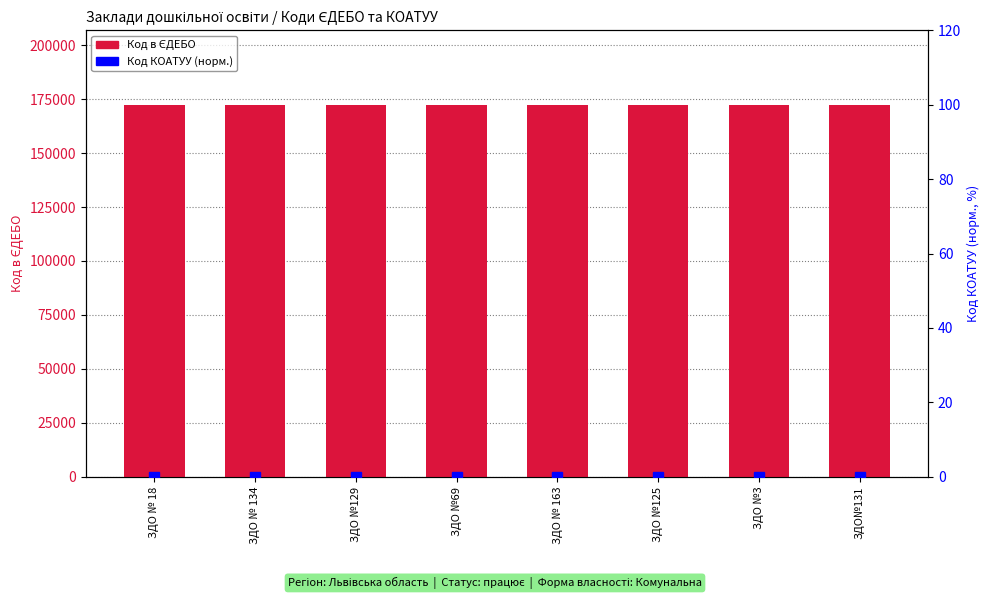

The value of Код в ЄДЕБО at ЗДО № 134 is 172411. True or false?

True